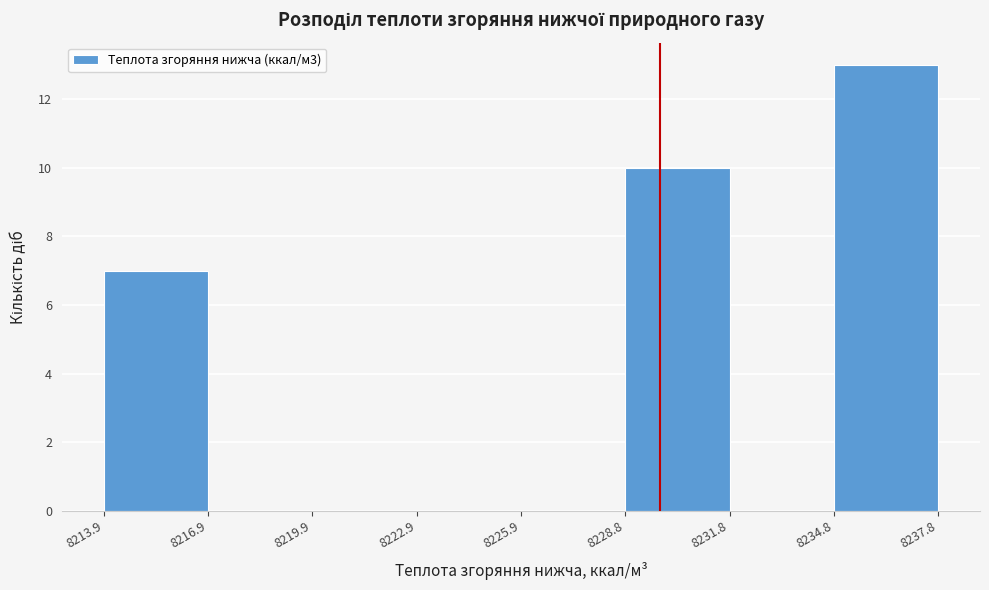

Reading left to right, transcribe this chart: for each bar, give the range it covers on the x-axis and its height. The values are not printed on the chart, so give them approximately, as read against the axis.

8213.9 to 8216.9: 7
8216.9 to 8219.9: 0
8219.9 to 8222.9: 0
8222.9 to 8225.9: 0
8225.9 to 8228.8: 0
8228.8 to 8231.8: 10
8231.8 to 8234.8: 0
8234.8 to 8237.8: 13